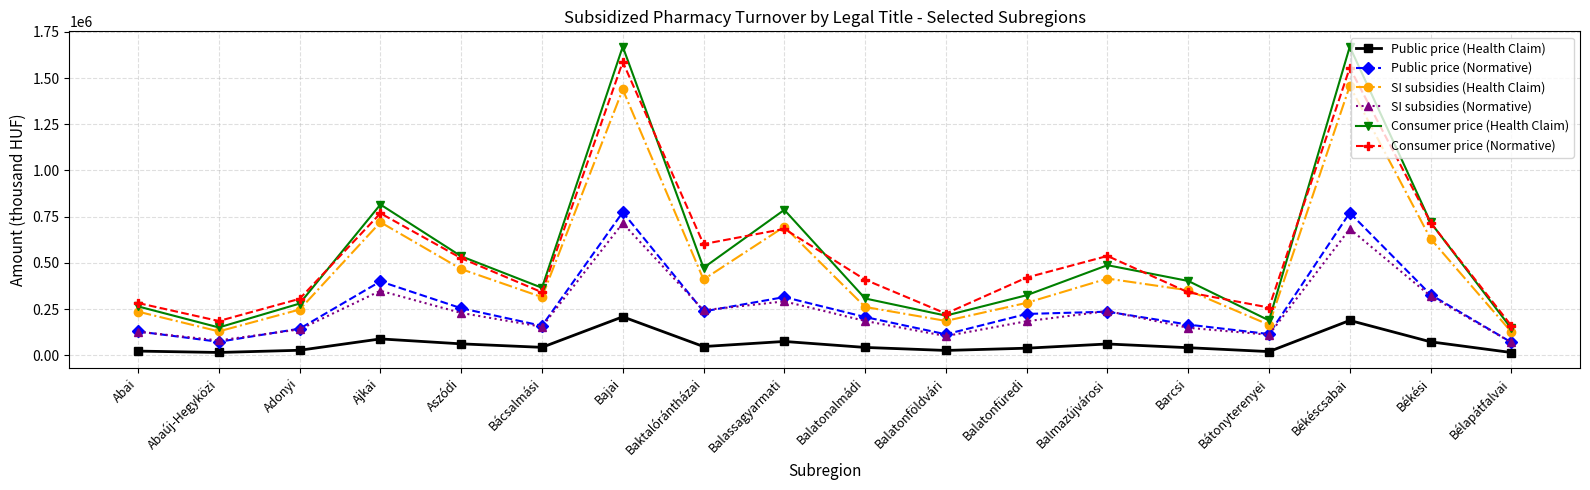

Count the number of data series in this chart.

6